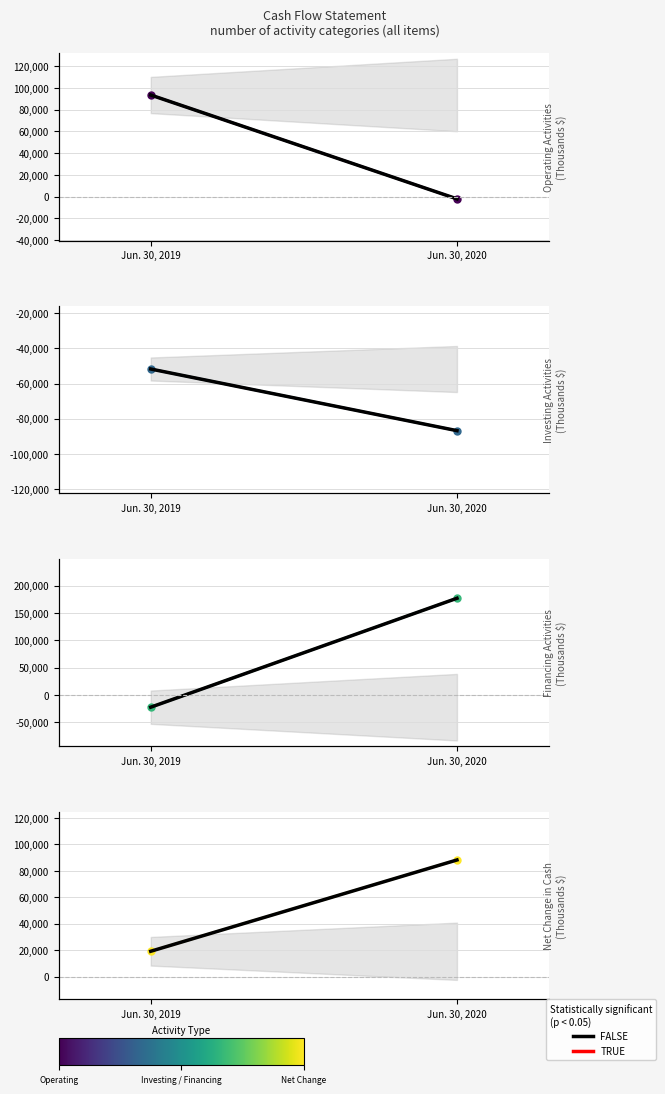

How many Net Change in Cash values are between 19192 and 88176?

2